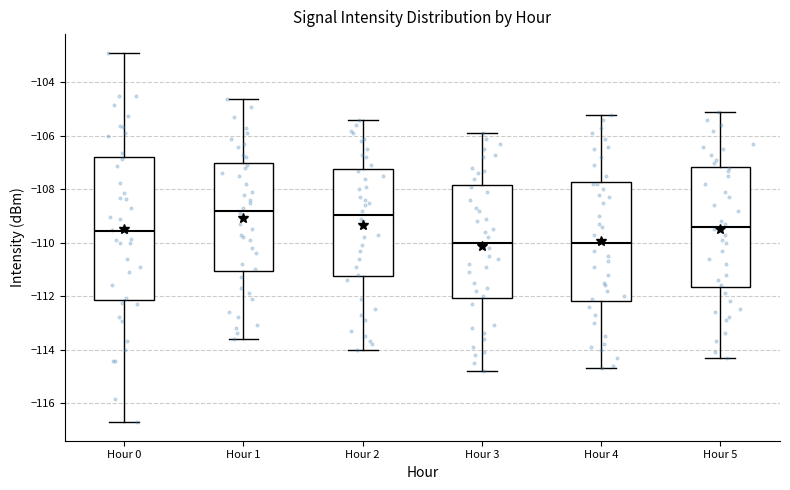

Which box is the tallest, from its lower edge to its upper edge?

Hour 0